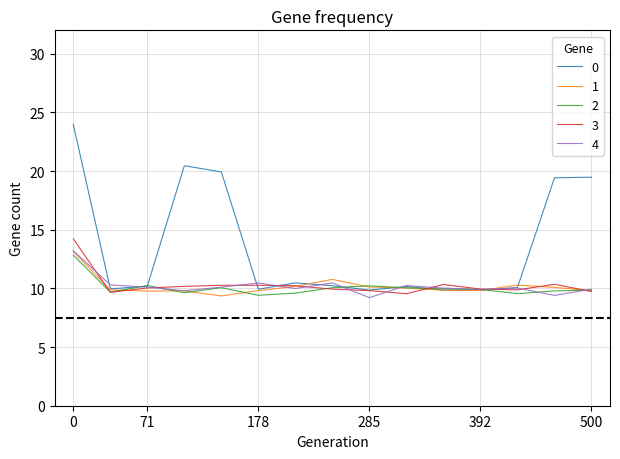

What is the maximum value shown in the chart?

24.0